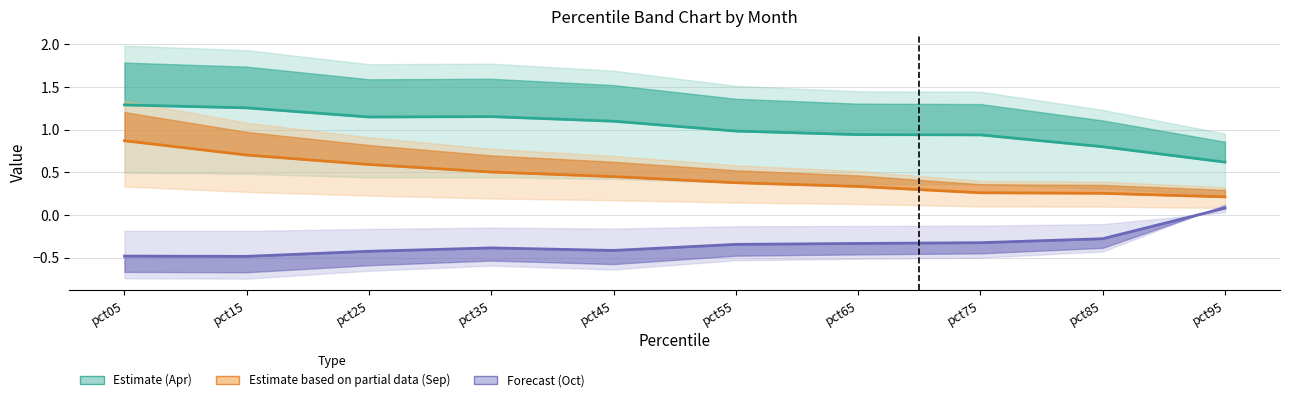

Reading left to right, extract all data points from this chart.

Estimate (Apr): 1.3	1.3	1.1	1.2	1.1	1.0	0.9	0.9	0.8	0.6
Estimate based on partial data (Sep): 0.9	0.7	0.6	0.5	0.5	0.4	0.3	0.3	0.3	0.2
Forecast (Oct): -0.5	-0.5	-0.4	-0.4	-0.4	-0.3	-0.3	-0.3	-0.3	0.1